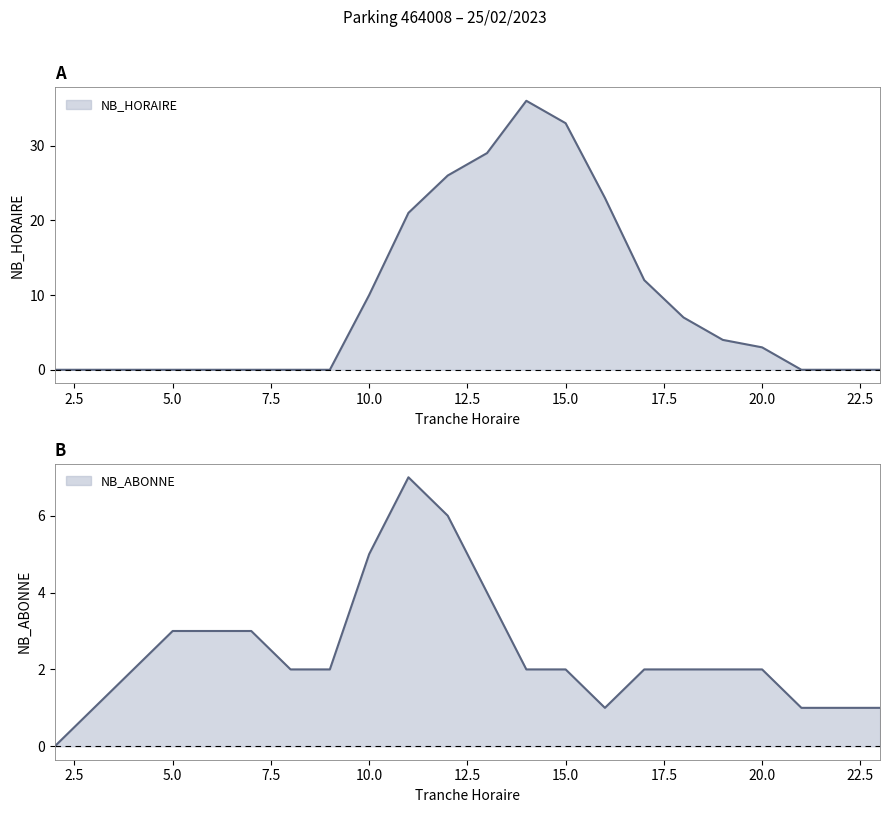

Is the value of NB_HORAIRE at 2 greater than the value of NB_ABONNE at 6?

No